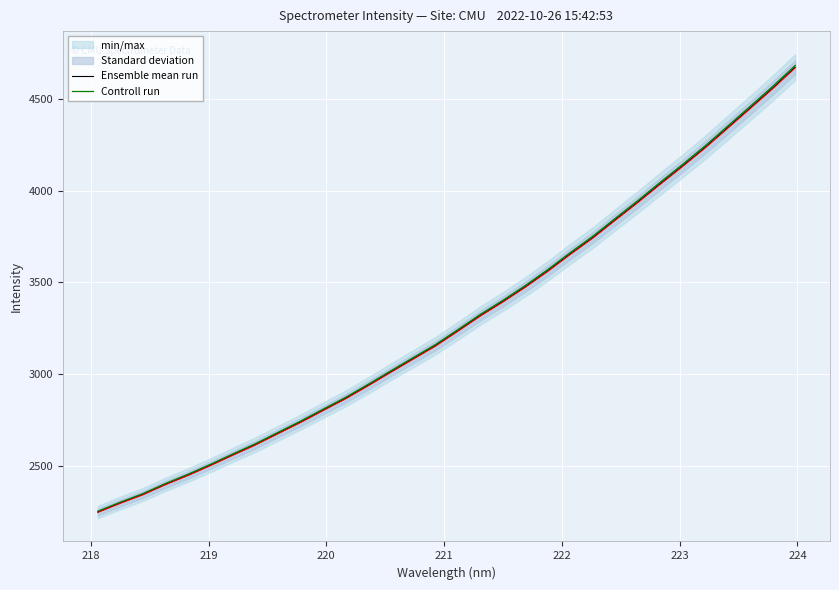

True or false: Controll run and Ensemble mean run cross at least once.

False